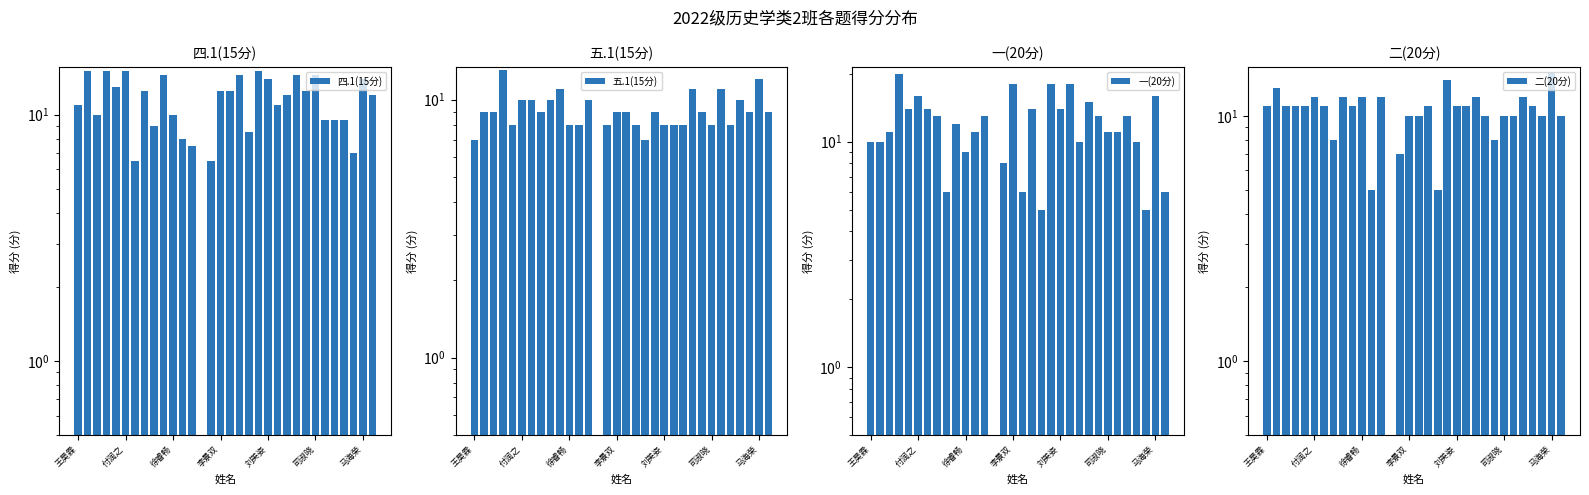

How many positive values does the 二(20分) series have?

31